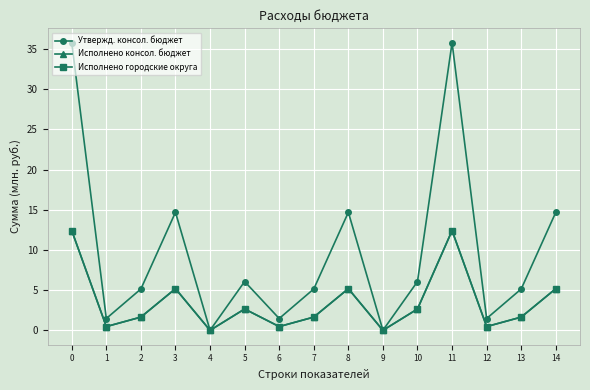

Reading left to right, transcribe all the data shown in this chart.

Утвержд. консол. бюджет: 0=35.8	1=1.5	2=5.1	3=14.7	4=0.0	5=6.1	6=1.5	7=5.1	8=14.7	9=0.0	10=6.1	11=35.8	12=1.5	13=5.1	14=14.7
Исполнено консол. бюджет: 0=12.4	1=0.5	2=1.6	3=5.2	4=0.0	5=2.7	6=0.5	7=1.6	8=5.2	9=0.0	10=2.7	11=12.4	12=0.5	13=1.6	14=5.2
Исполнено городские округа: 0=12.4	1=0.5	2=1.6	3=5.2	4=0.0	5=2.7	6=0.5	7=1.6	8=5.2	9=0.0	10=2.7	11=12.4	12=0.5	13=1.6	14=5.2